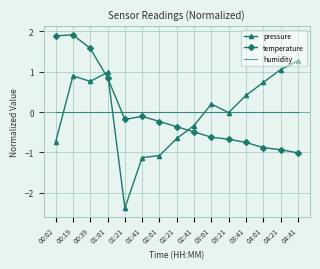

Is it true that temperature equals 2.2 at 00:39?

False